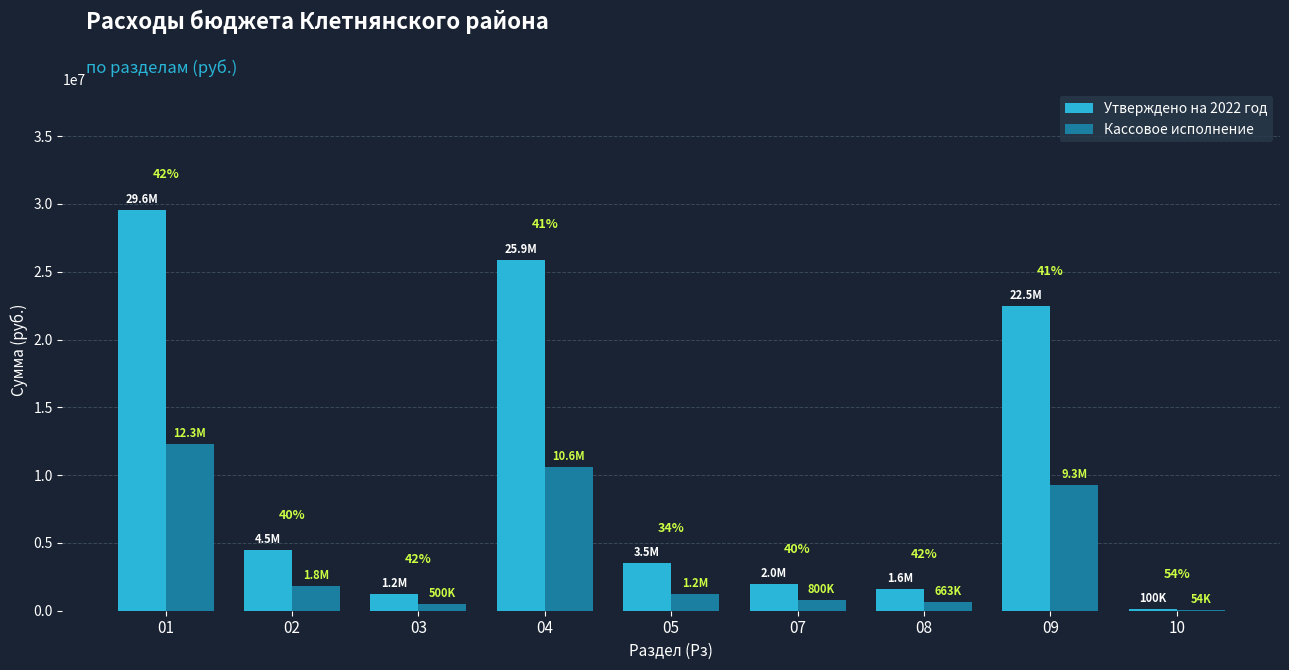

Between 02 and 09, which series saw the biggest shift?

Утверждено на 2022 год